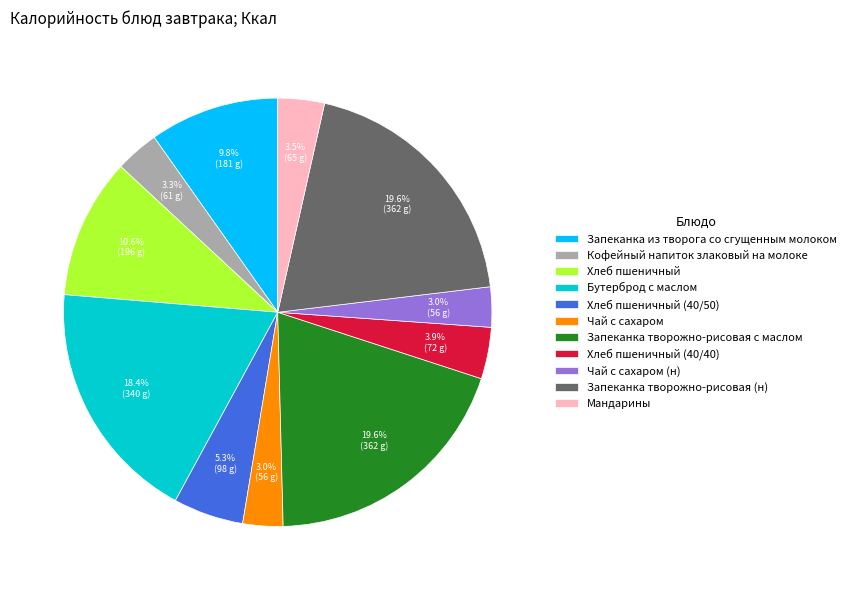

Is there any slice that represents more than half of the pie?

No